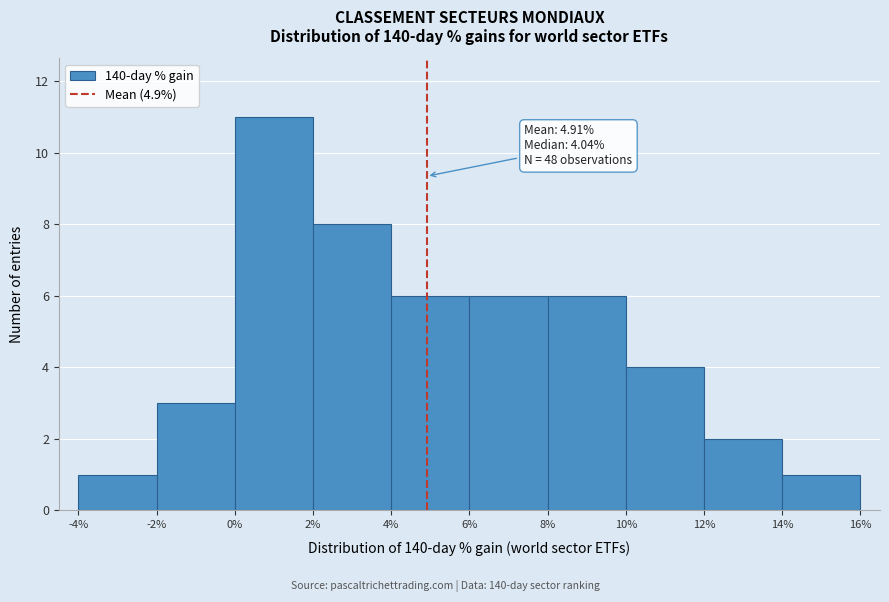

Which range on the x-axis has the tallest bar?

0% to 2%